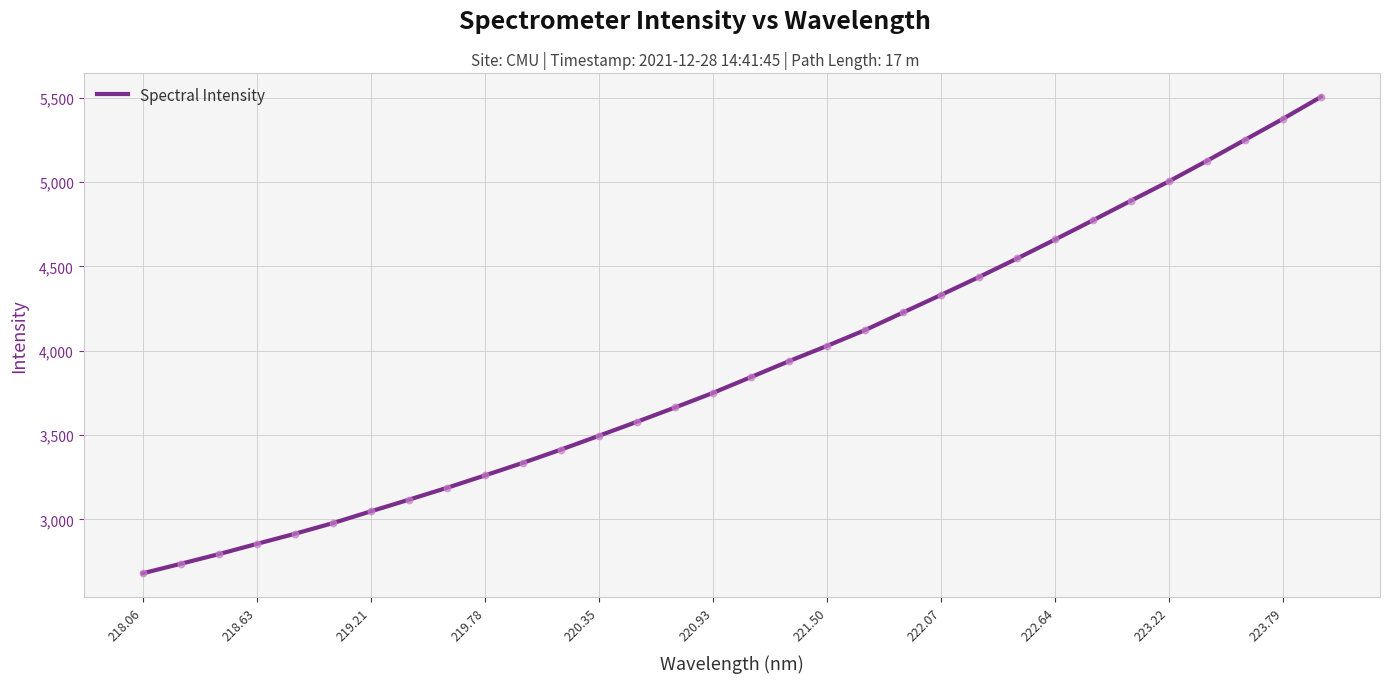

What is the greatest value displayed?

5505.4